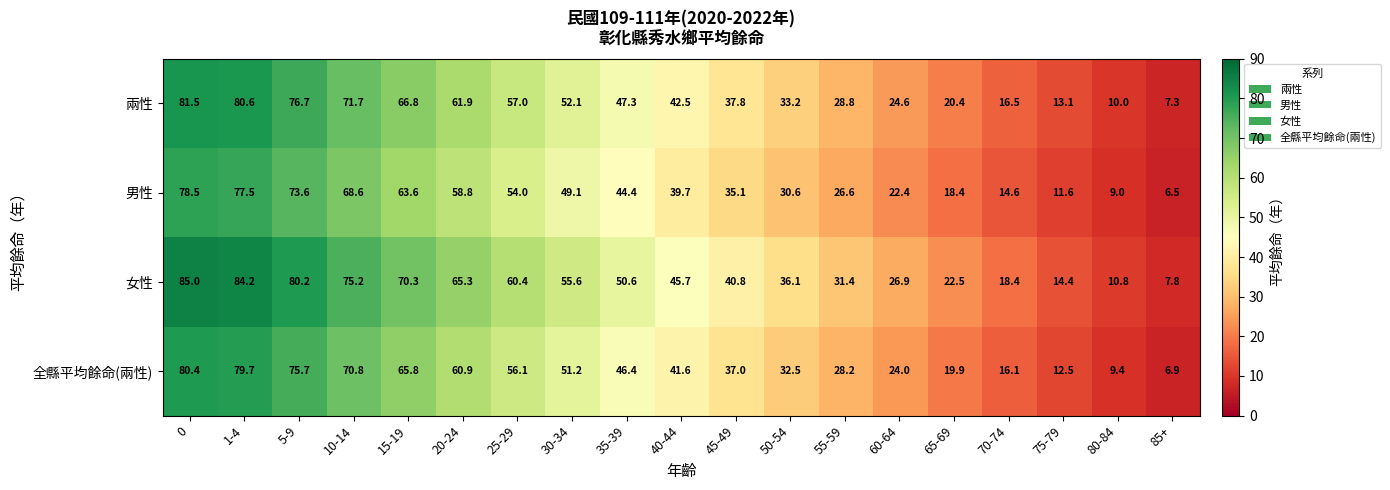

What is the sum of the 兩性 values at 10-14 and 85+?

79.0